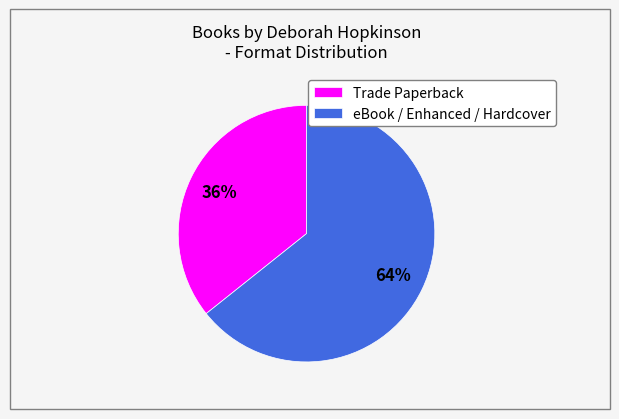

How many slices are in this pie chart?

2